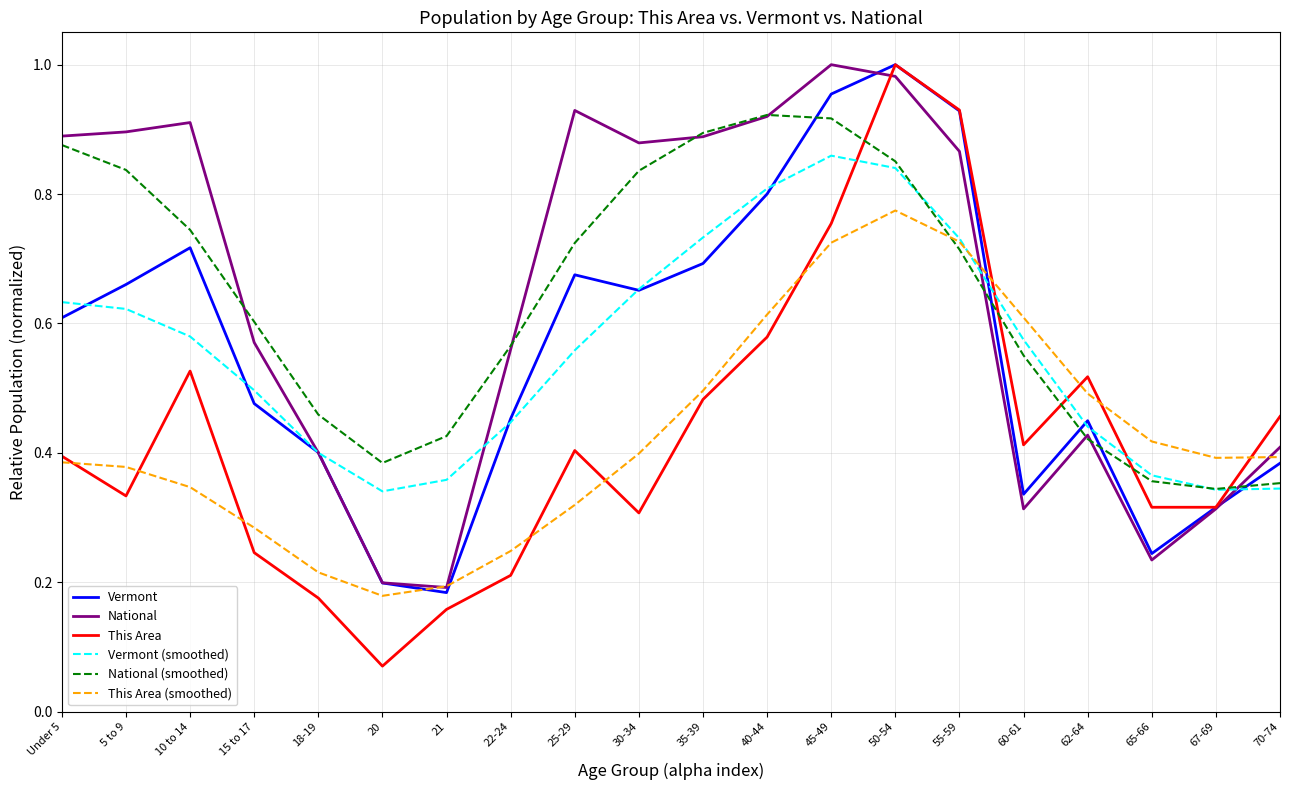

Rank the series at 25-29 from highest to lowest value.

National, National (smoothed), Vermont, Vermont (smoothed), This Area, This Area (smoothed)